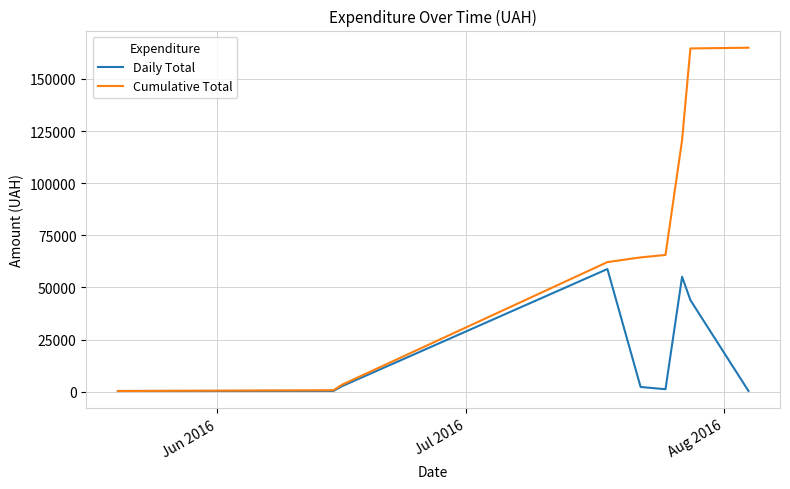

Which series has the largest total across all categories?

Cumulative Total